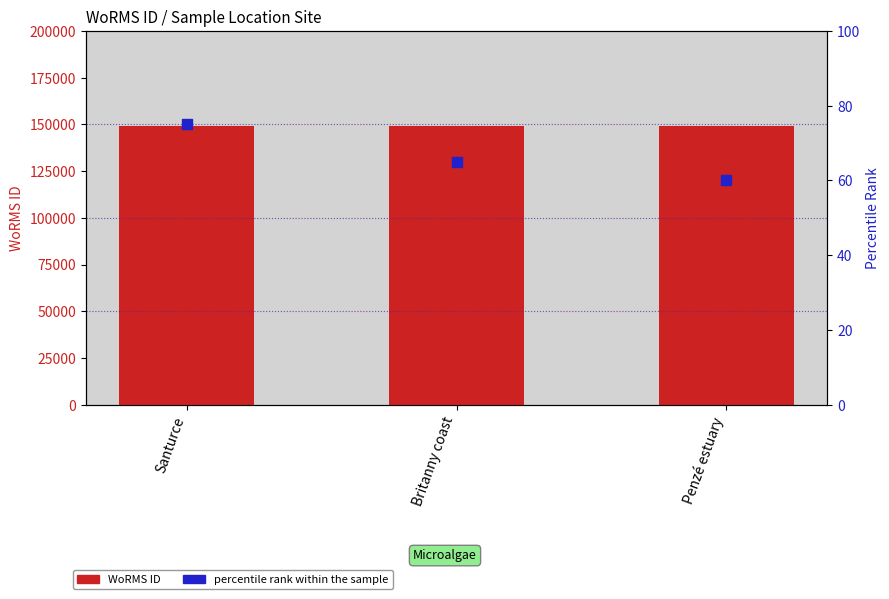

Which series contains the highest Y value?

WoRMS ID (count)